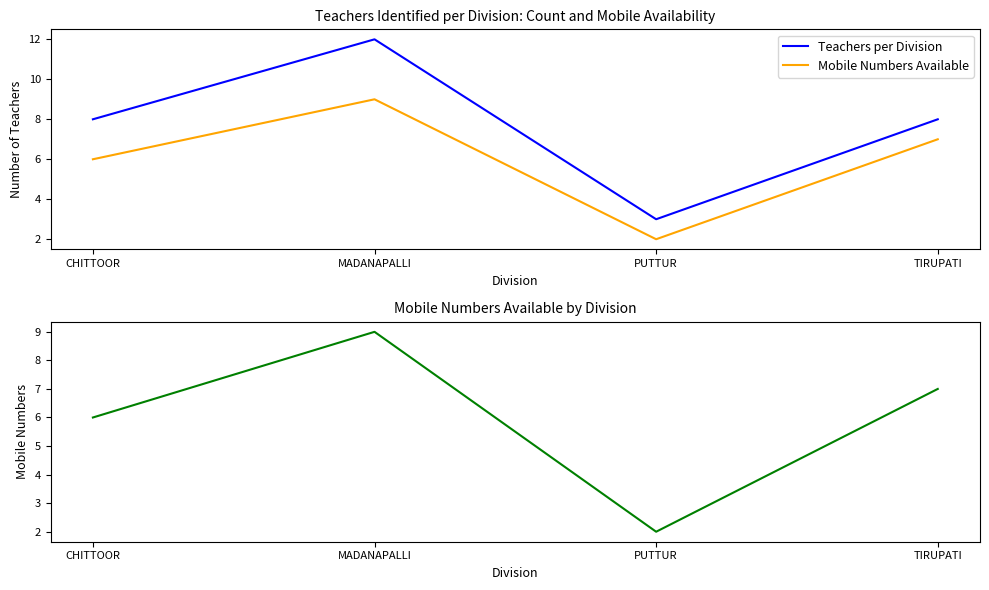

What is the approximate value of Mobile Numbers Available at TIRUPATI?

7